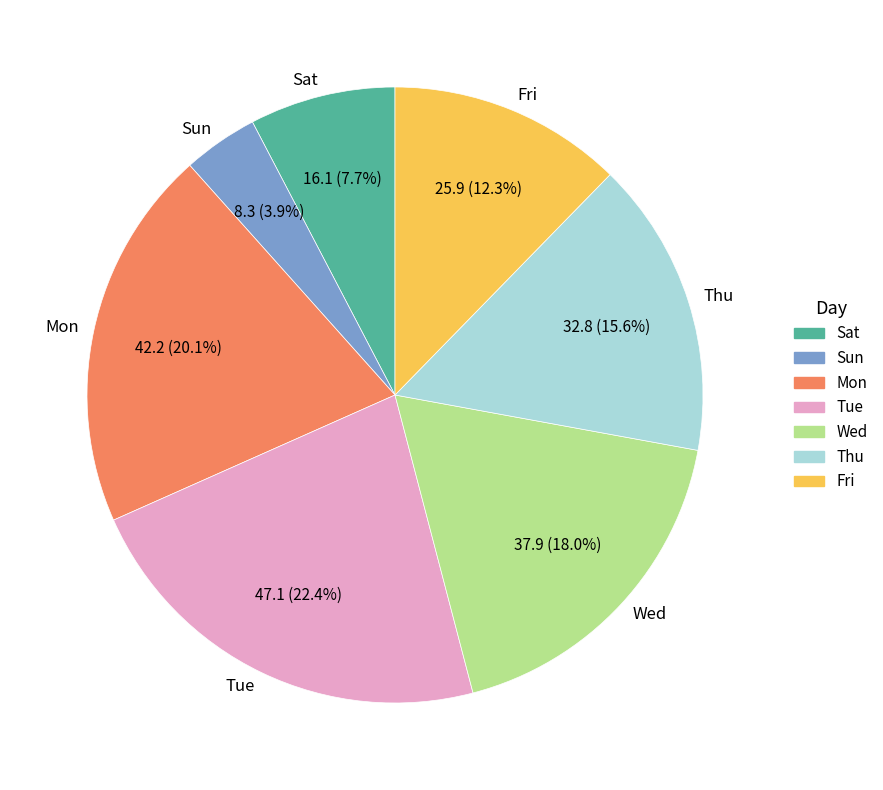

To the nearest percent, what is the combined percentage of Wed and Tue?

40%